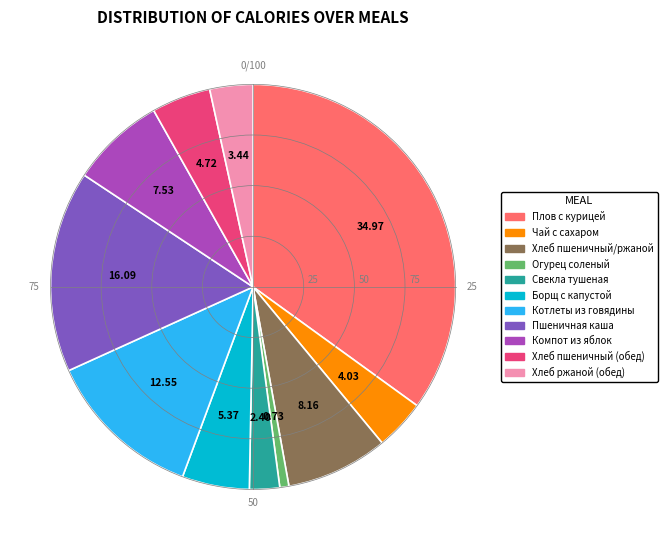

Is it true that Хлеб ржаной (обед) is 3% of the pie?

True